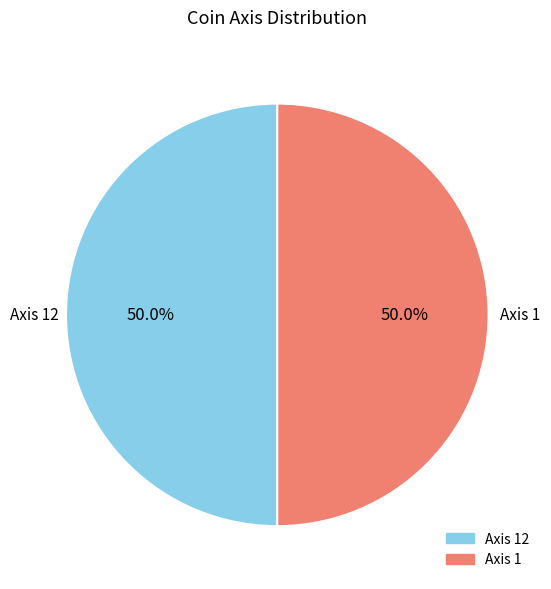

How many segments does this pie chart have?

2